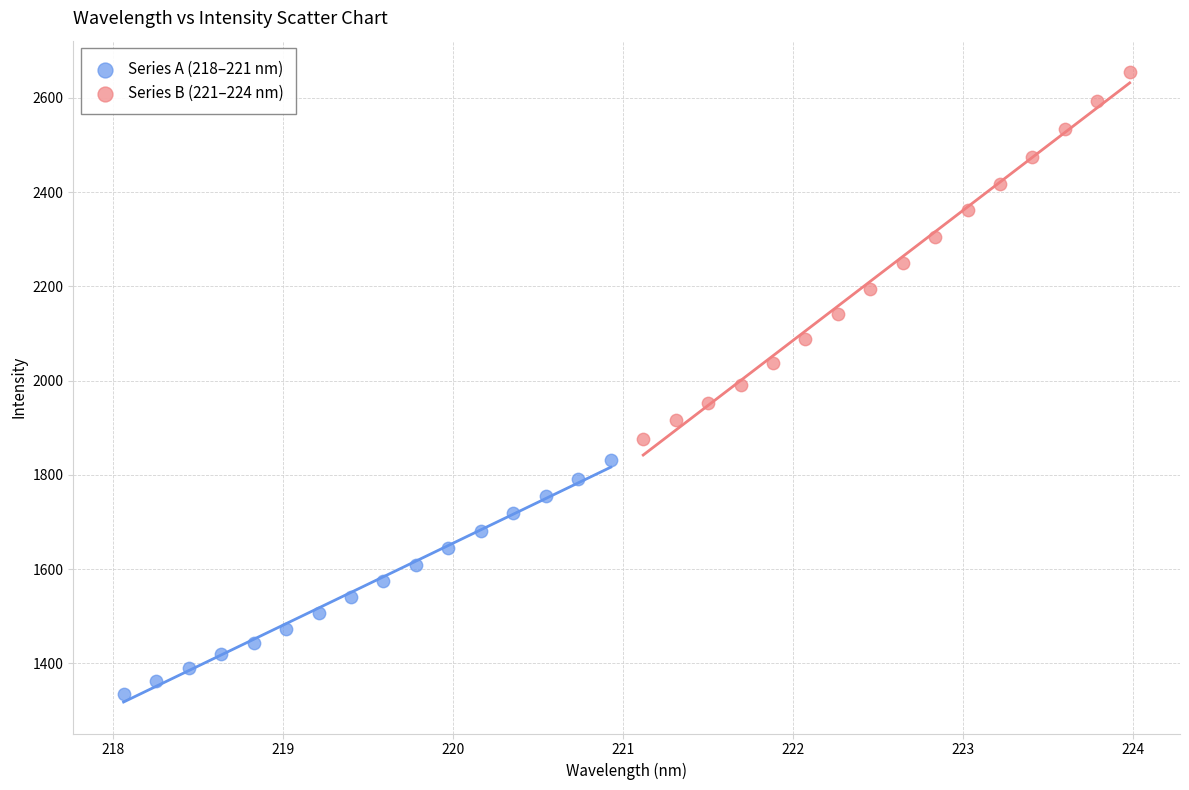

Which series contains the lowest Y value?

Series A (218–221 nm)